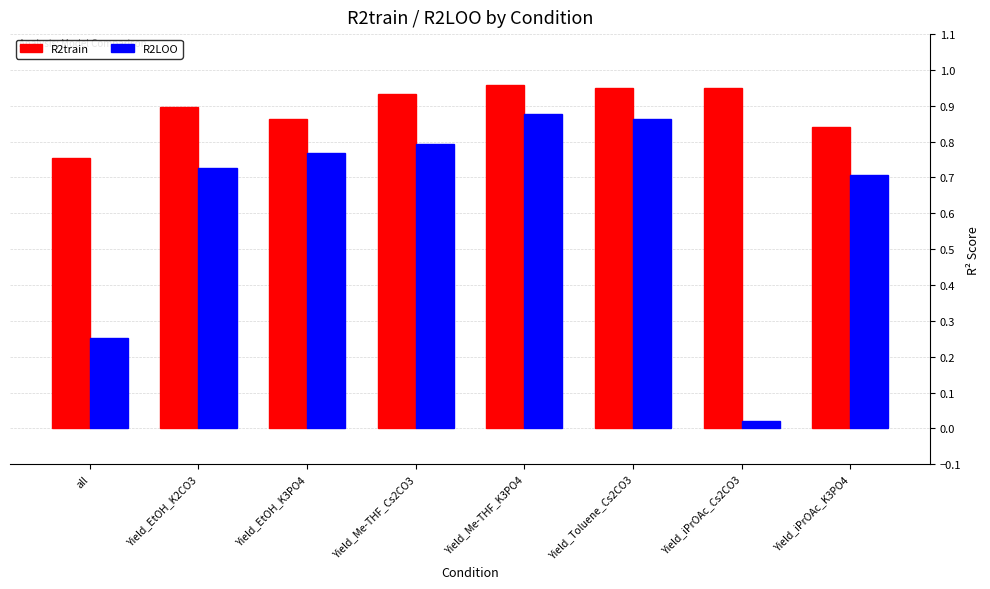

The value of R2LOO at Yield_EtOH_K3PO4 is 0.8. True or false?

True